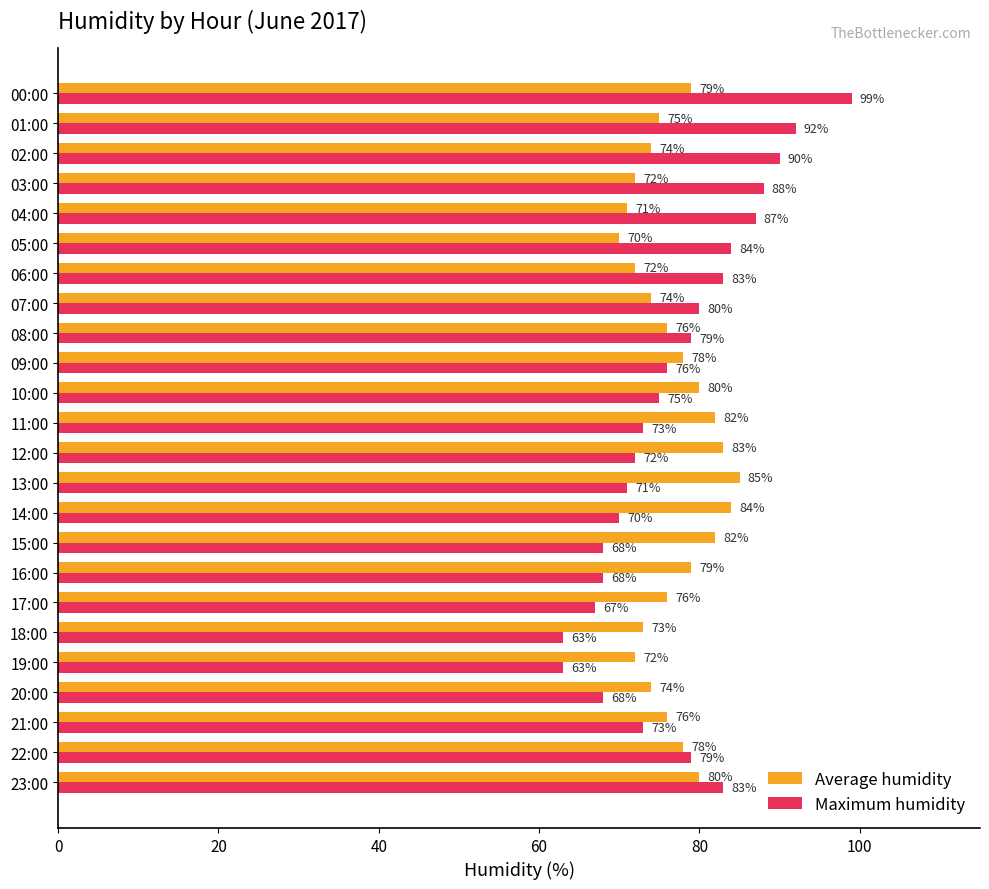

Which series has the widest spread of values?

Maximum humidity